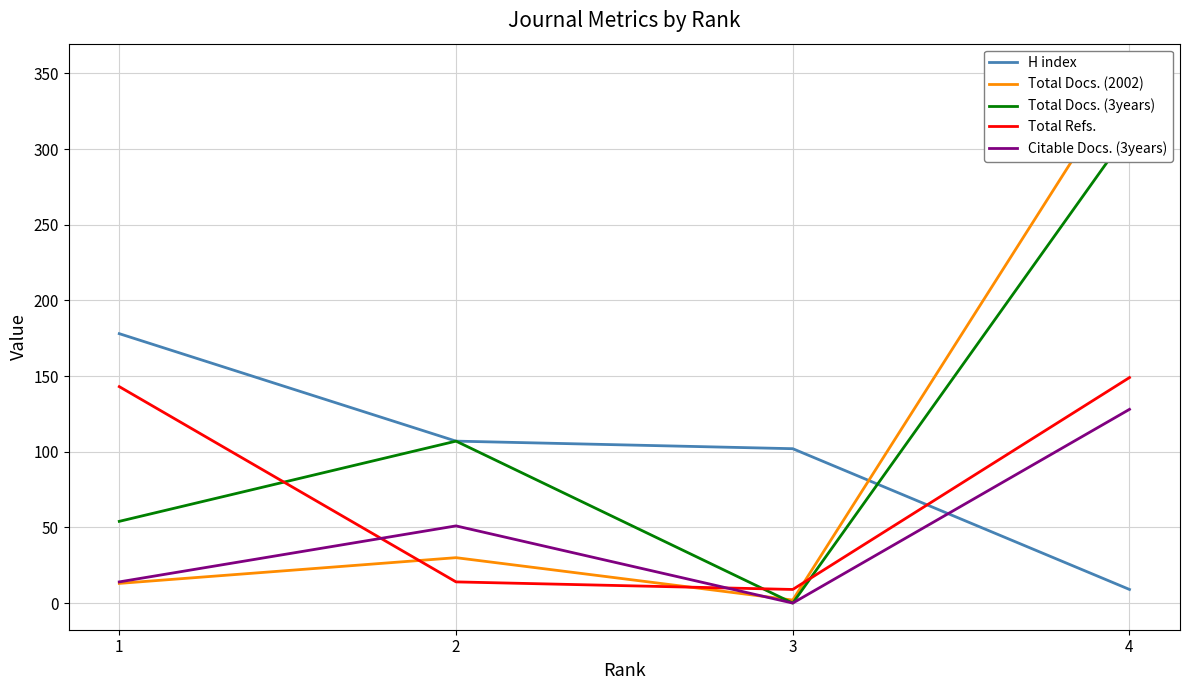

In Total Docs. (3years), how many points are higher than both neighbors (excluding endpoints)?

1